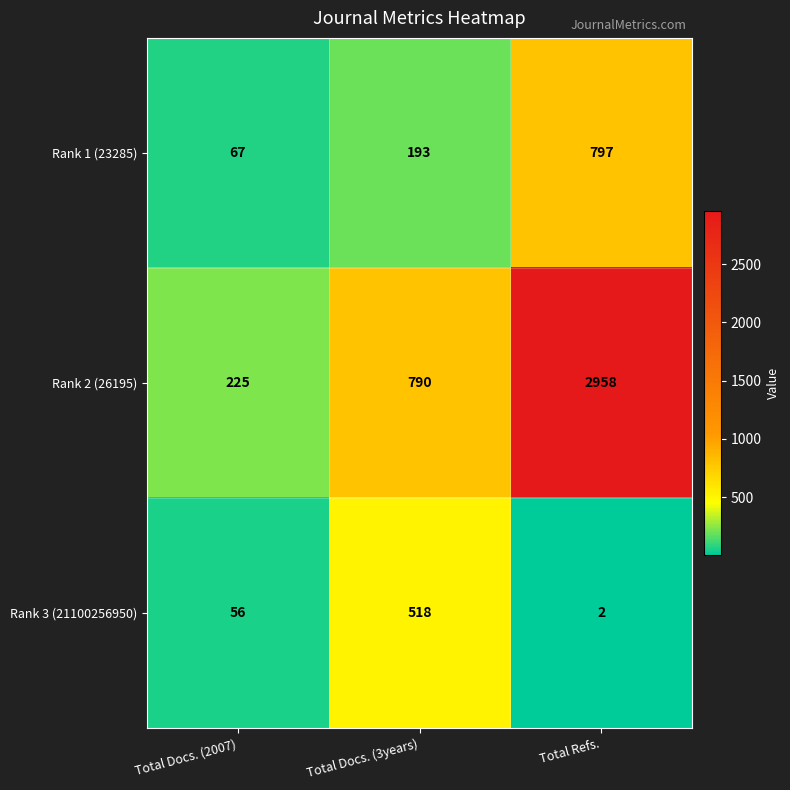

Reading left to right, list all the values displayed in this chart.

Rank 1 (23285): Total Docs. (2007)=67	Total Docs. (3years)=193	Total Refs.=797
Rank 2 (26195): Total Docs. (2007)=225	Total Docs. (3years)=790	Total Refs.=2958
Rank 3 (21100256950): Total Docs. (2007)=56	Total Docs. (3years)=518	Total Refs.=2